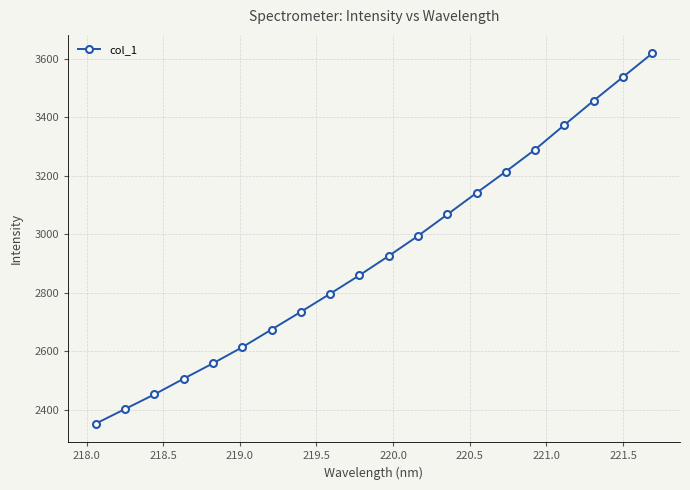

What is the value of the 14th point from the left?

3141.4